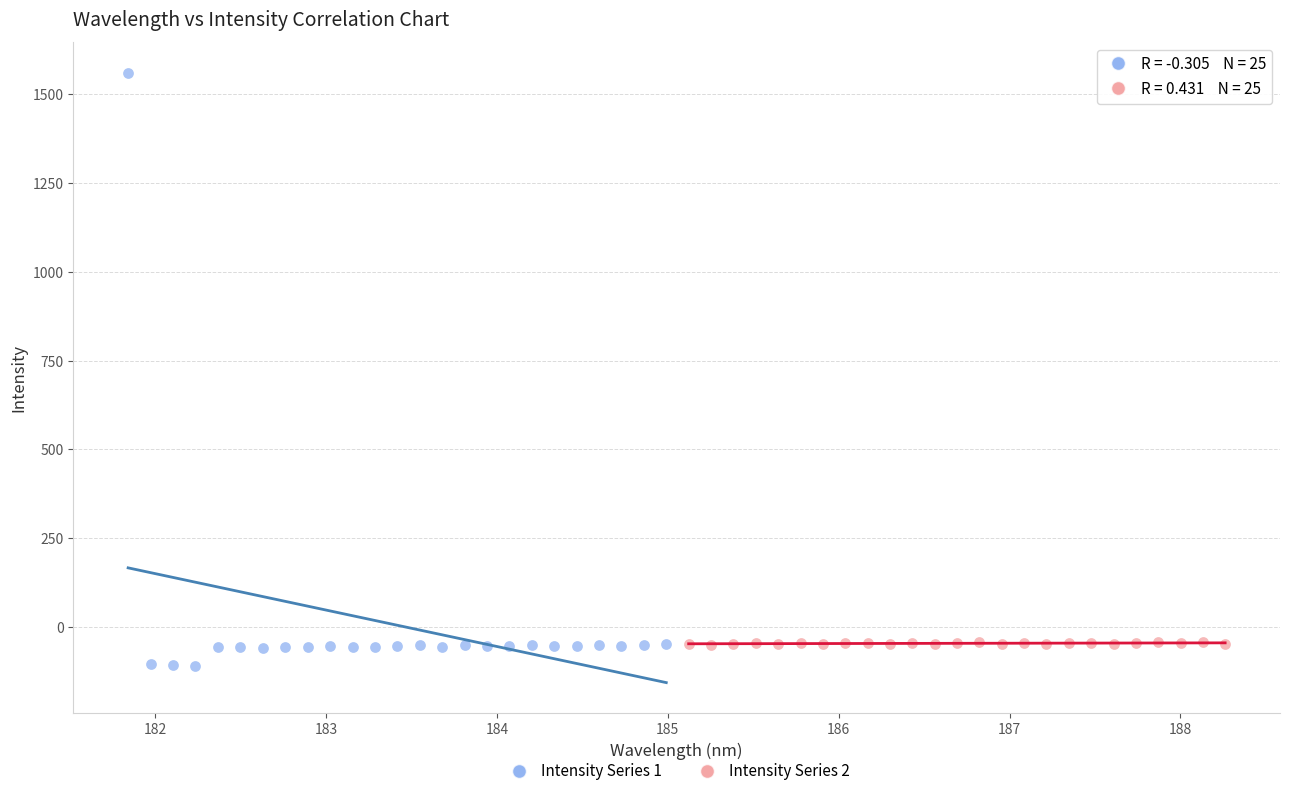

Which series has the widest spread of Y values?

Intensity Series 1